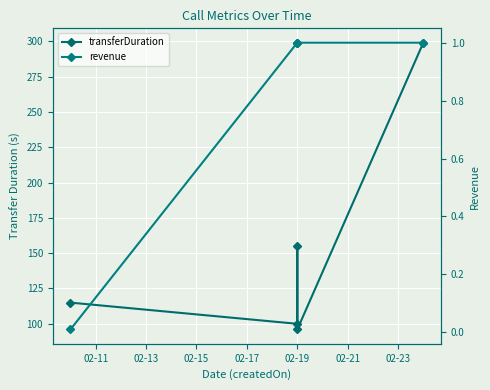

True or false: transferDuration and revenue cross at least once.

False